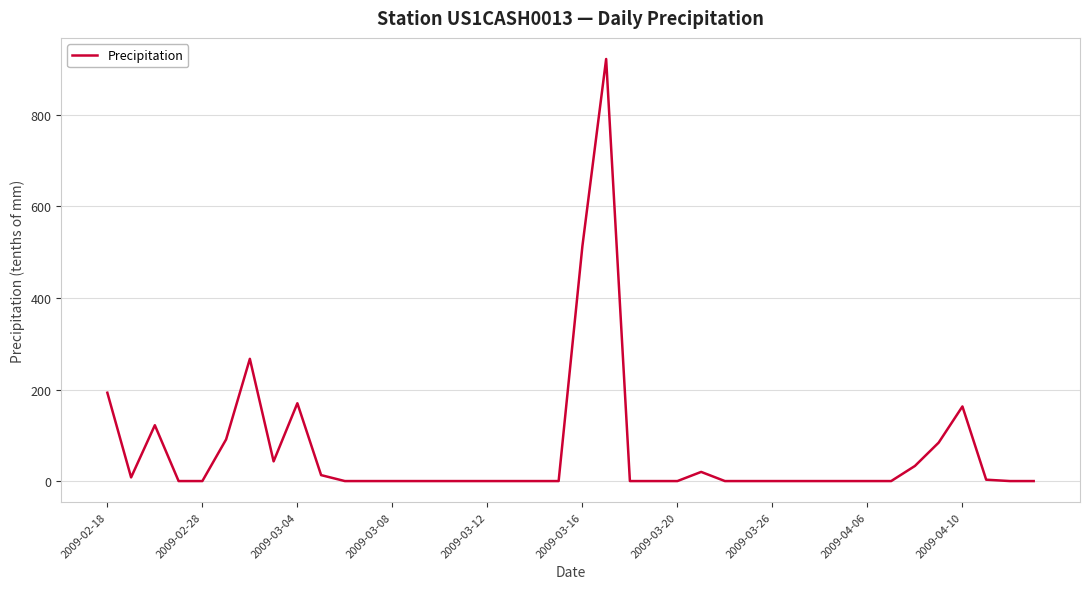

What is the greatest value displayed?

922